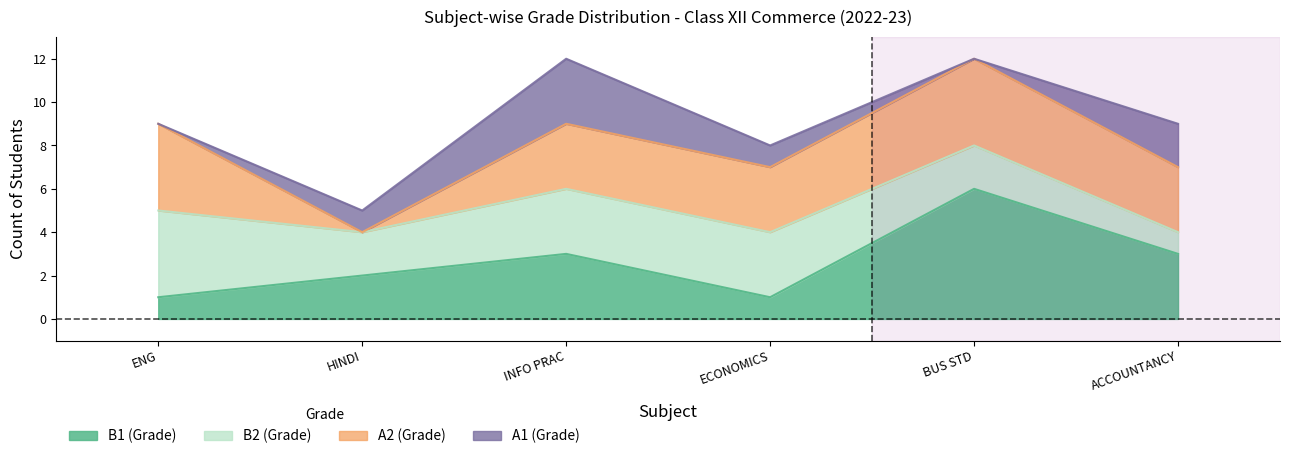

True or false: B2 and B1 cross at least once.

True